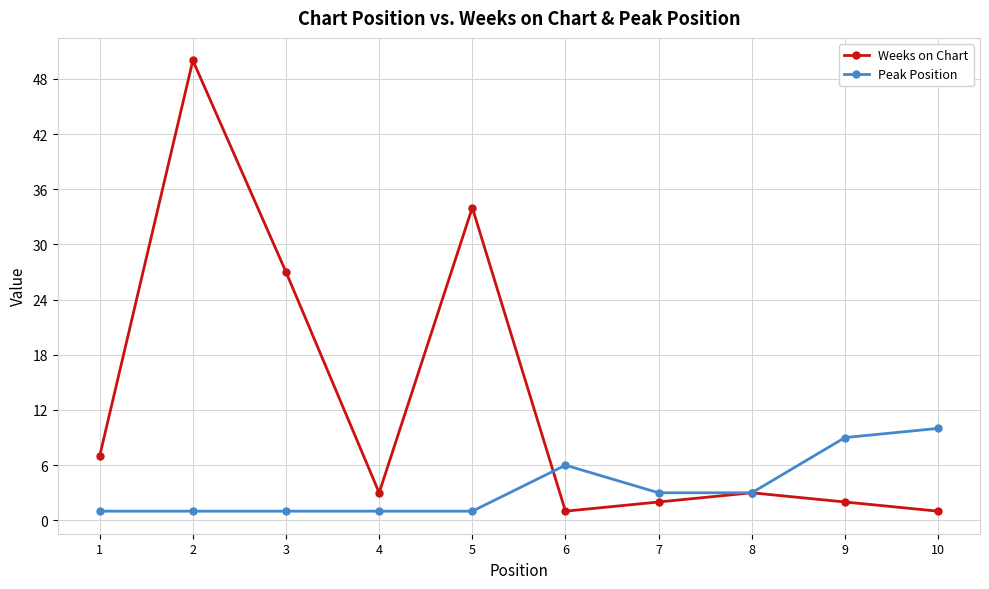

Reading left to right, list all the values displayed in this chart.

Weeks on Chart: 1=7	2=50	3=27	4=3	5=34	6=1	7=2	8=3	9=2	10=1
Peak Position: 1=1	2=1	3=1	4=1	5=1	6=6	7=3	8=3	9=9	10=10